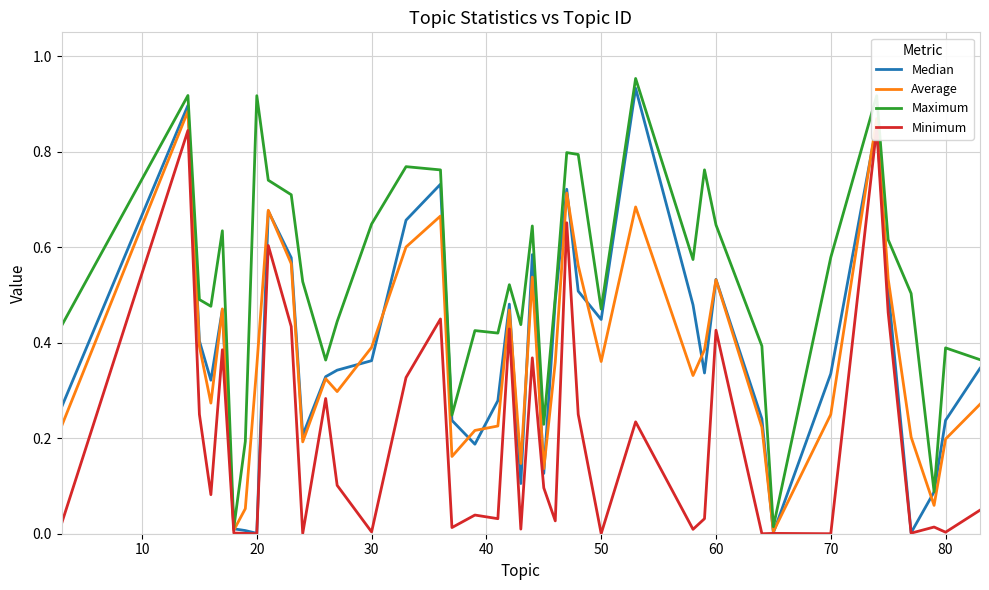

Is this an area chart (filled region under the line)?

No